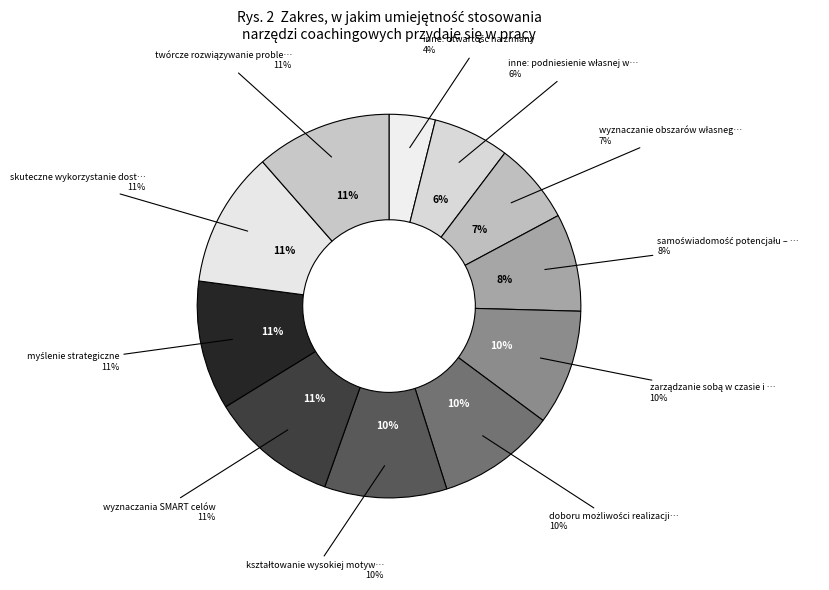

To the nearest percent, what percentage of the pie is wyznaczania SMART celów?

11%